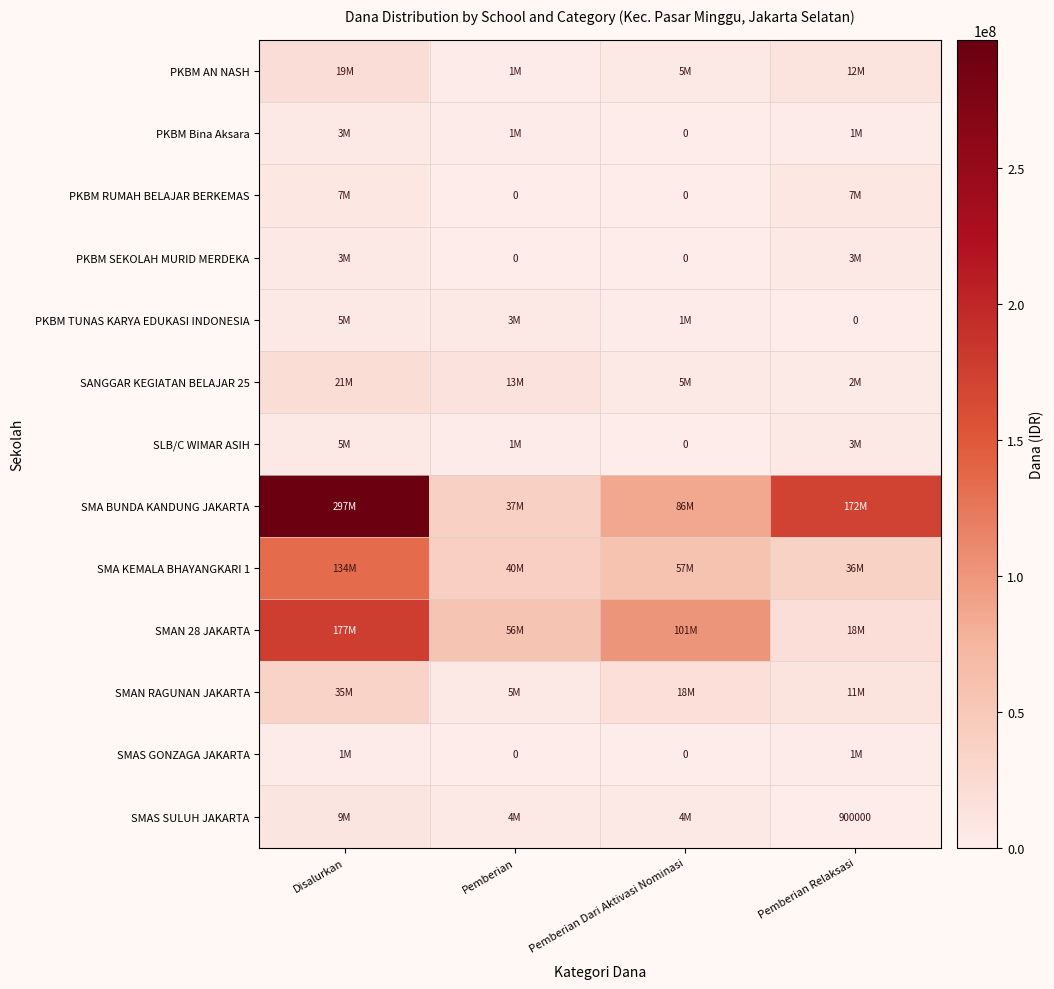

How many values in PKBM TUNAS KARYA EDUKASI INDONESIA are above zero?

3